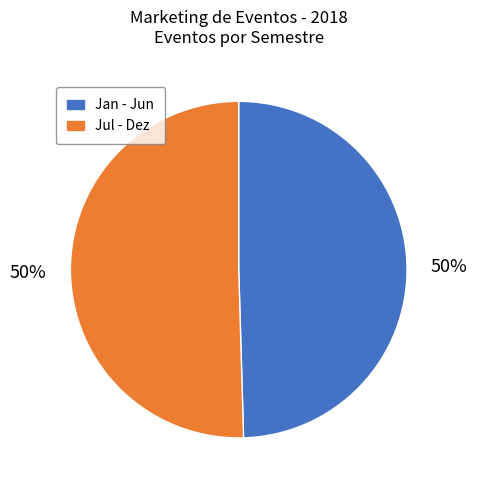

To the nearest percent, what is the average slice percentage?

50%